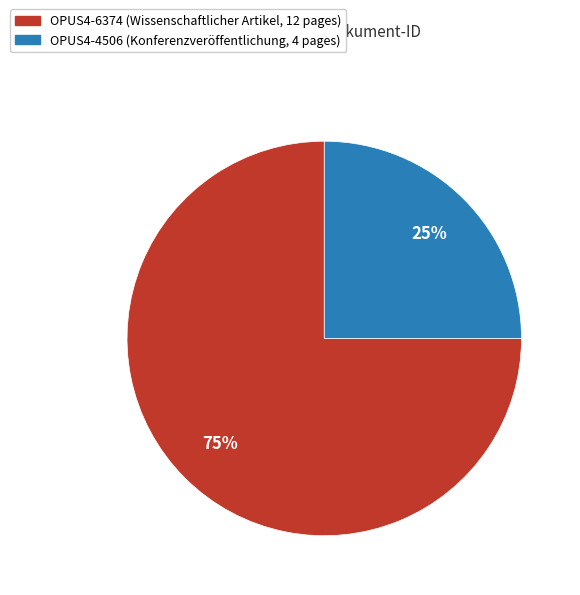

True or false: OPUS4-4506 accounts for 25% of the total.

True